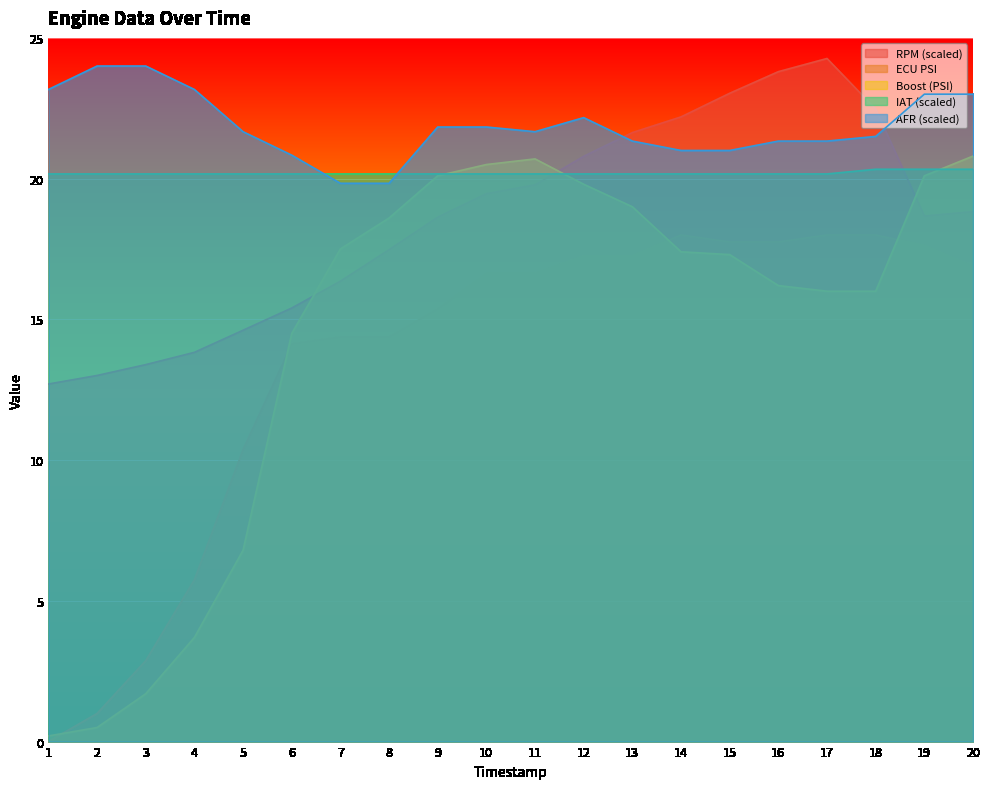

What is the value of the afr point at the 18th from the left?

21.5